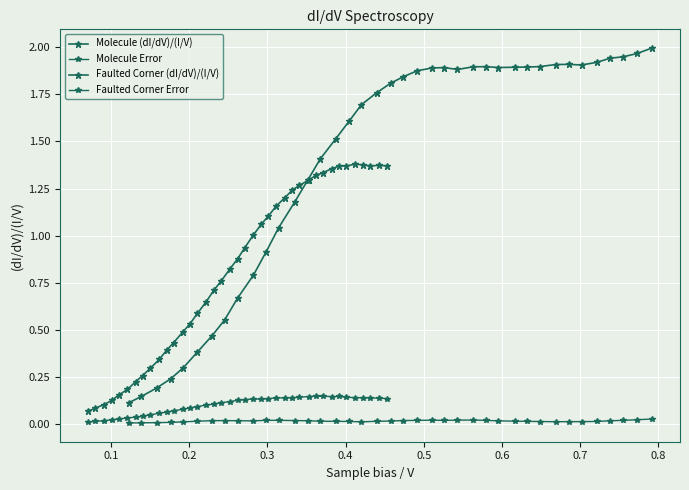

True or false: Faulted Corner (dI/dV)/(I/V) has more than 1 points higher than both neighbors.

True